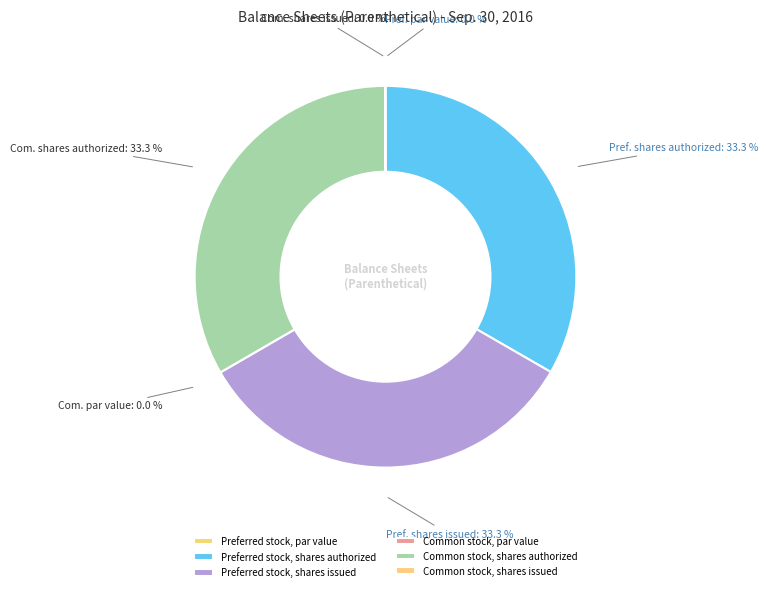

Rank the categories by value from lowest to highest.

Preferred stock, par value, Common stock, par value, Common stock, shares issued, Preferred stock, shares authorized, Preferred stock, shares issued, Common stock, shares authorized